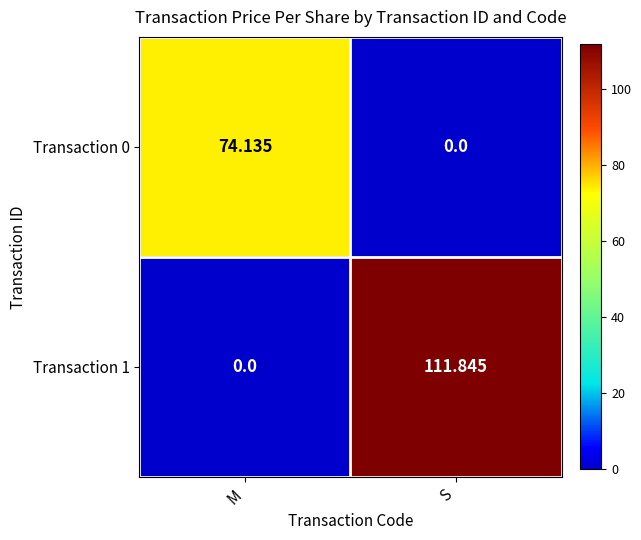

Where is Transaction 1 nearest to the value 55?

M